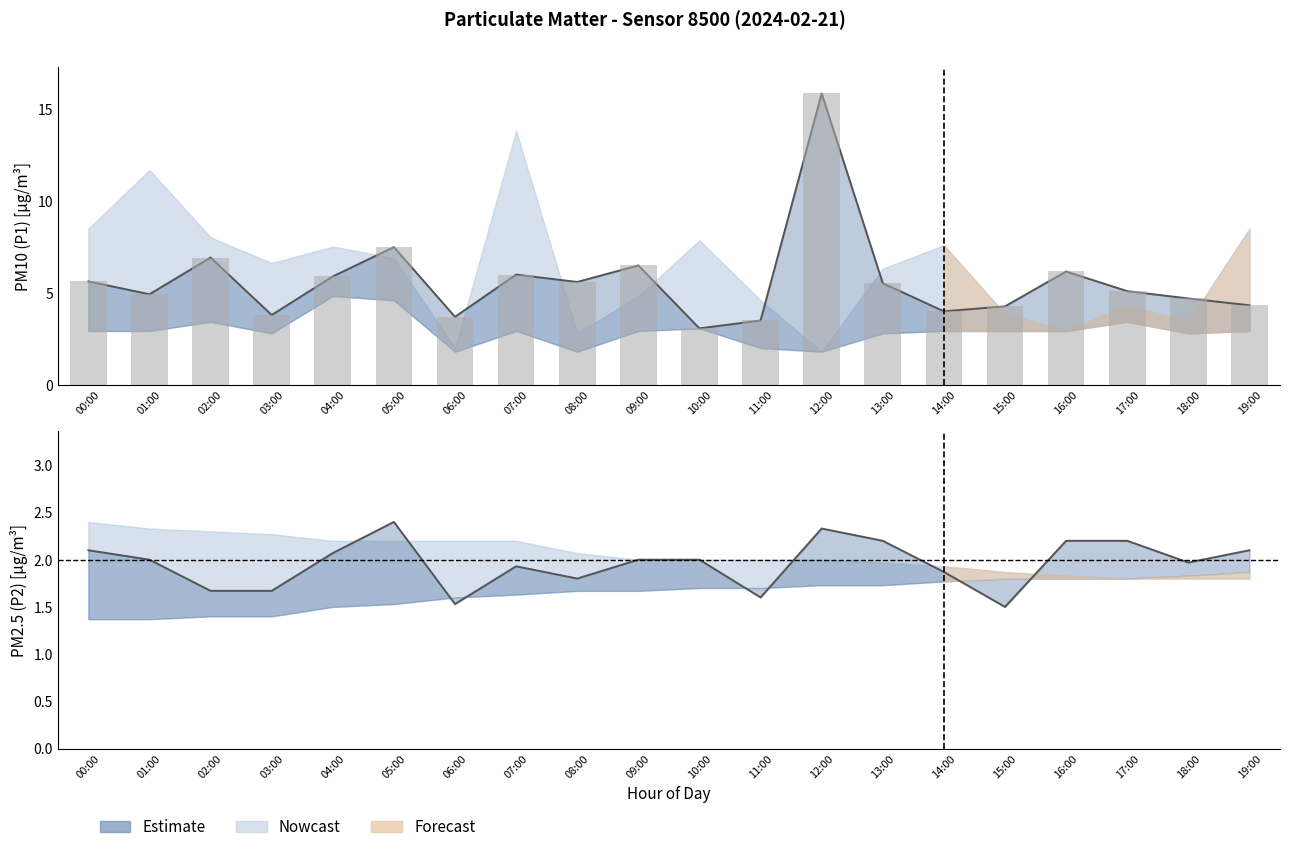

Where does the P1 series first go above 5?

00:00